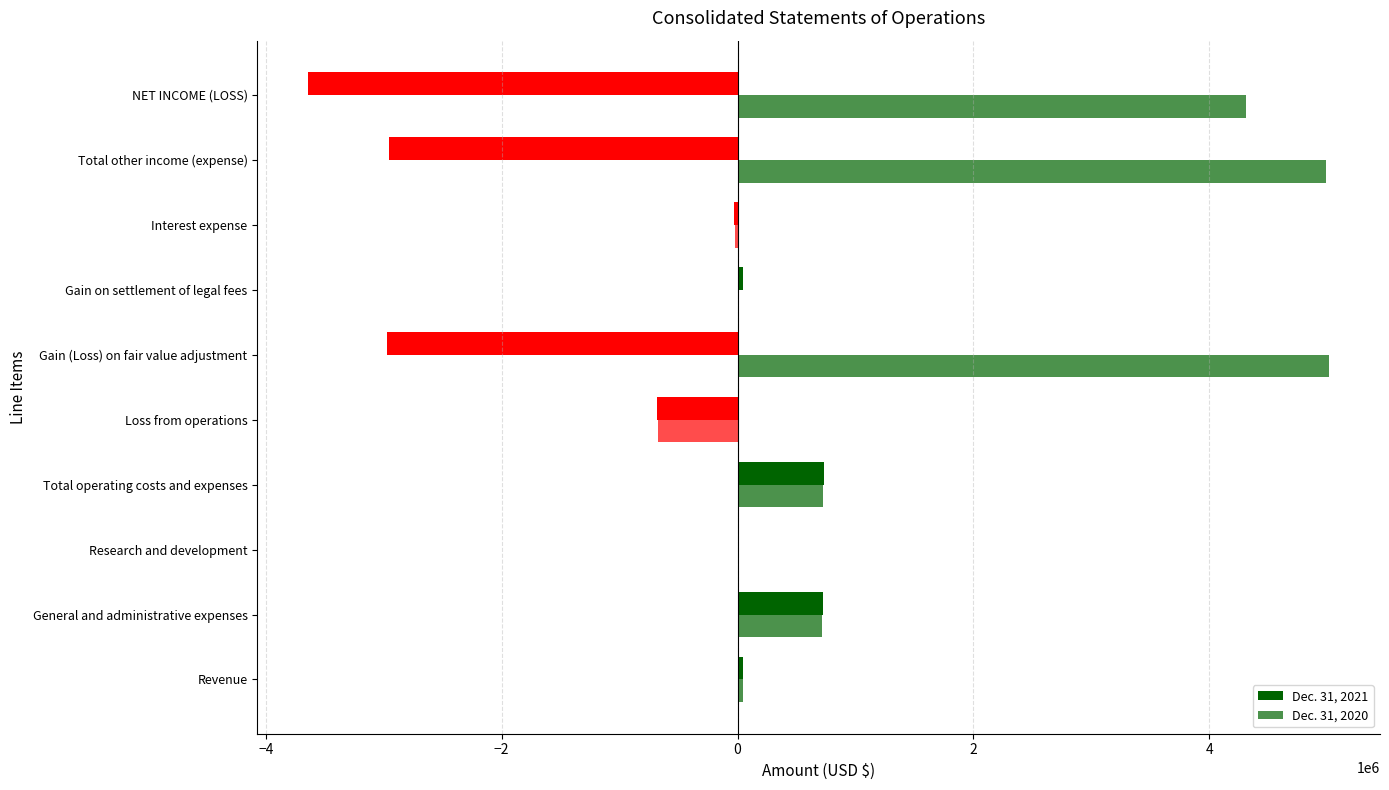

How many distinct data groups are displayed?

2